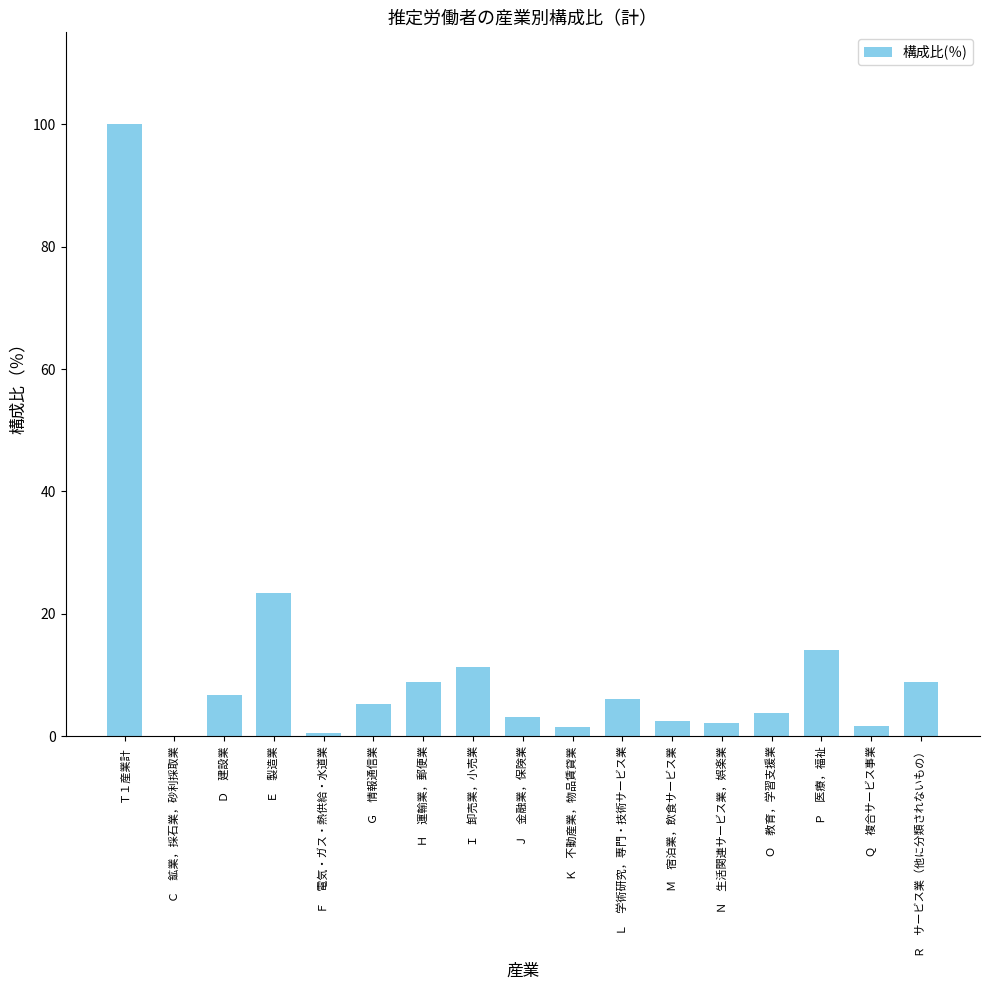

How many values exceed 5?

9